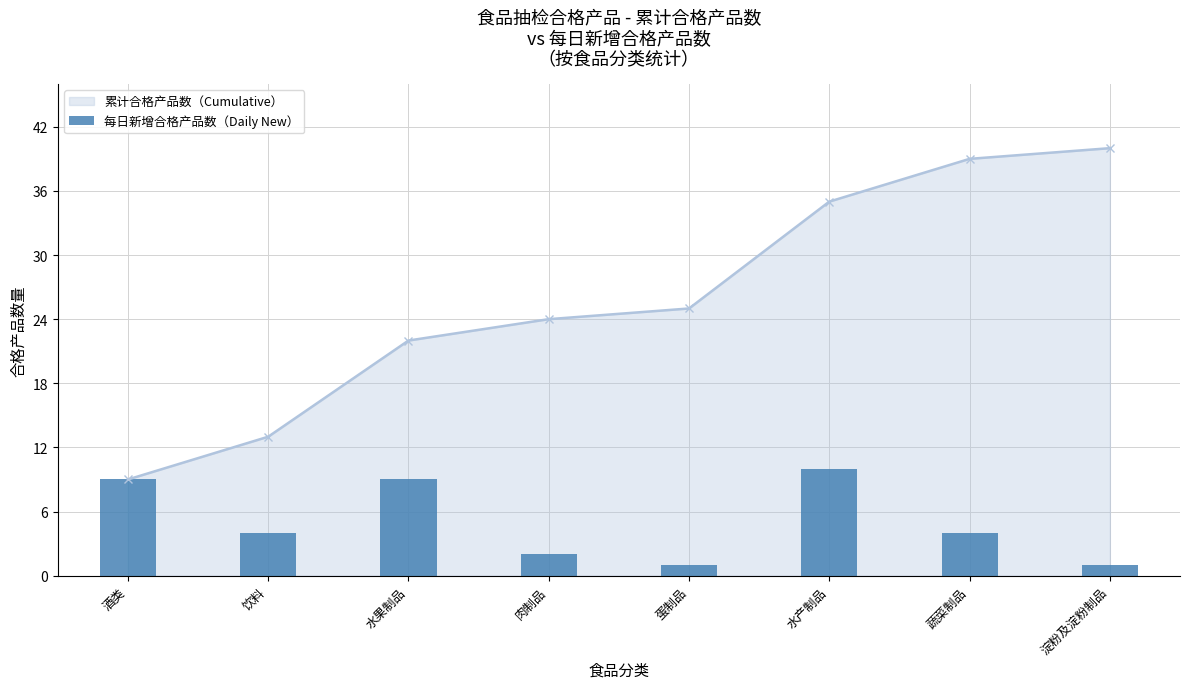

Count the values in the range 2 to 9.

5